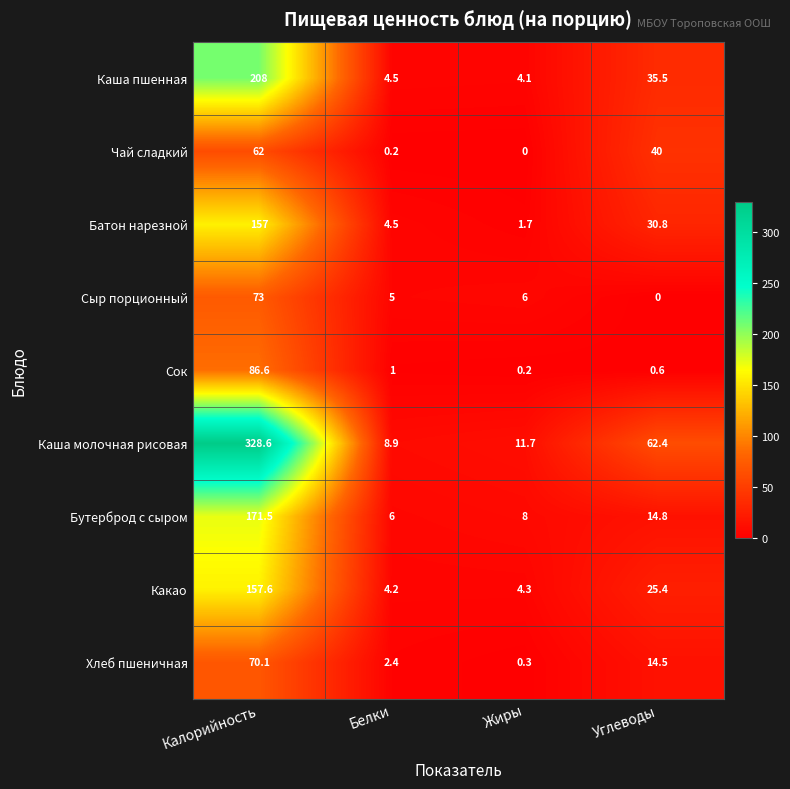

Rank the series at Белки from lowest to highest value.

Чай сладкий, Сок, Хлеб пшеничная, Какао, Батон нарезной, Каша пшенная, Сыр порционный, Бутерброд с сыром, Каша молочная рисовая